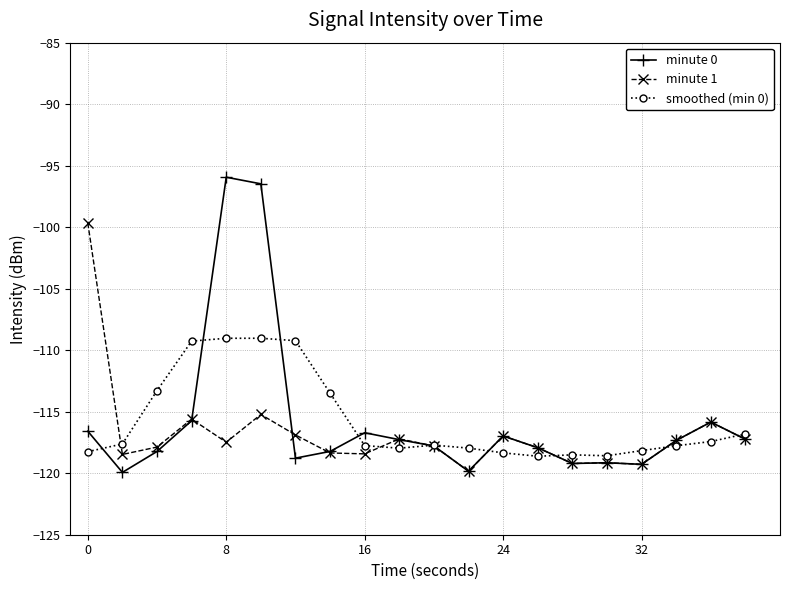

What is the minimum value for minute 0?

-119.9